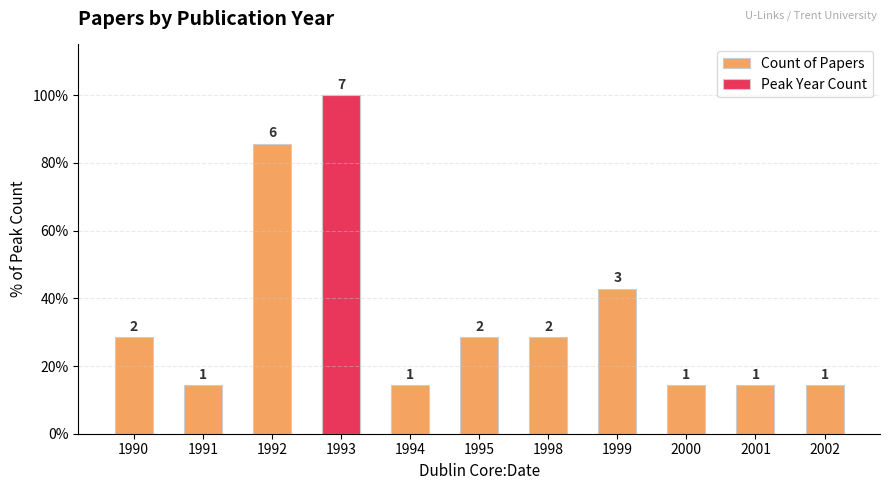

What is the value of the Count of Papers bar at the 7th from the left?

28.6